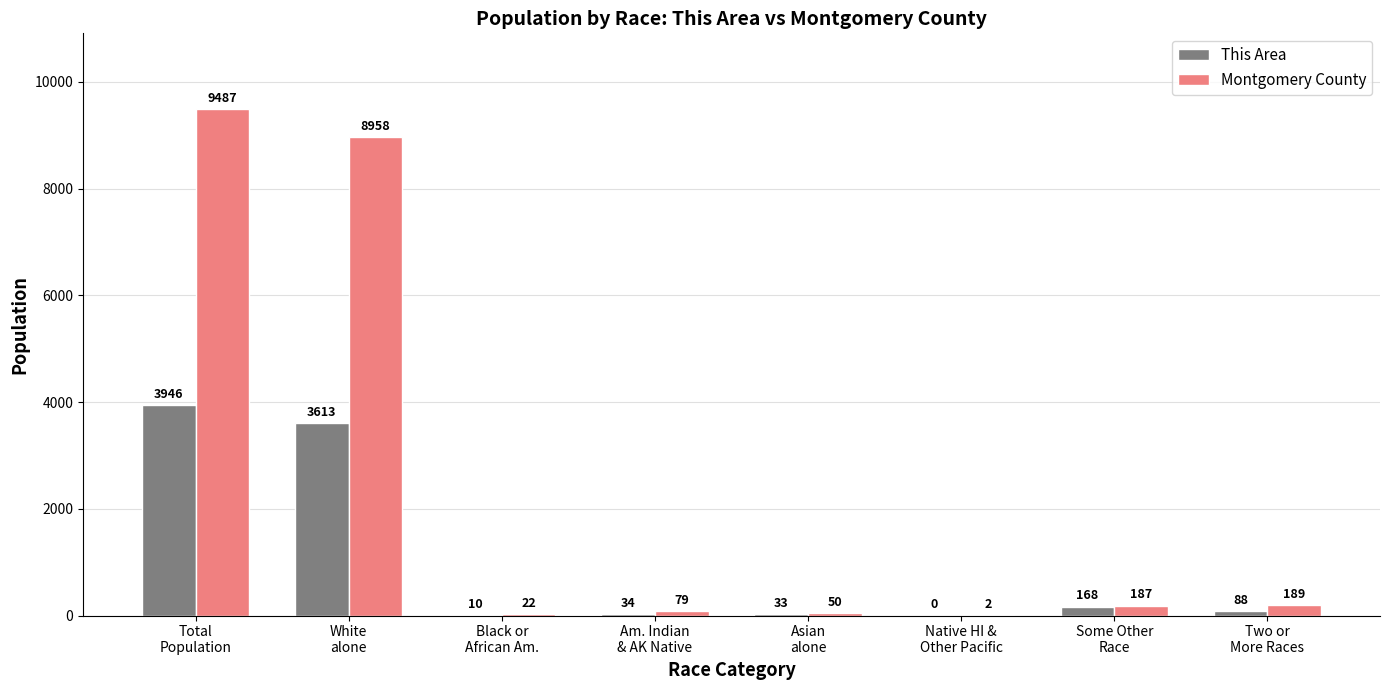

What is the maximum value for Montgomery County?

9487